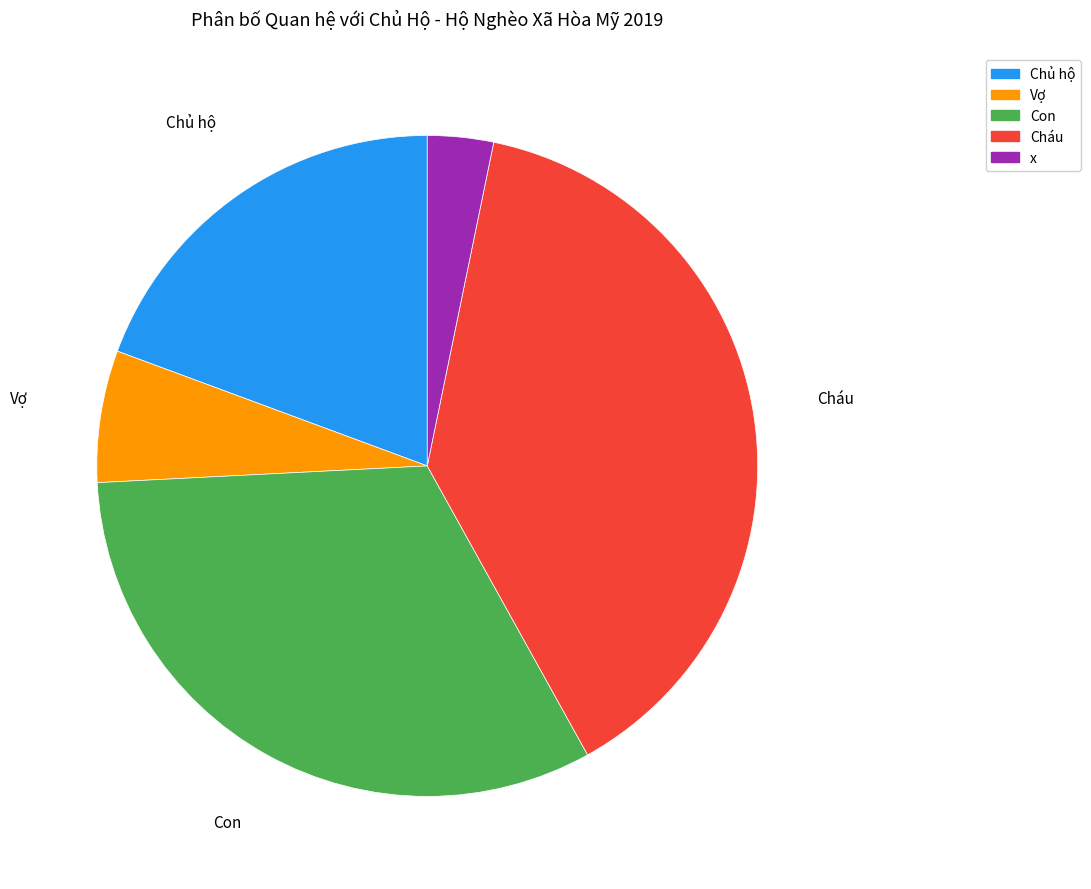

Is there any slice that represents more than half of the pie?

No